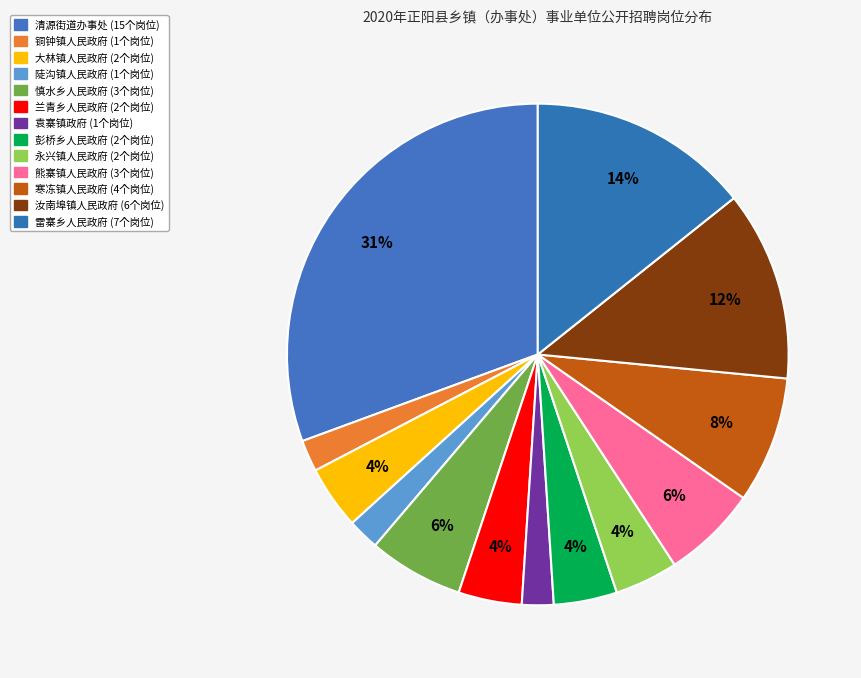

To the nearest percent, what portion does 永兴镇人民政府 represent?

4%